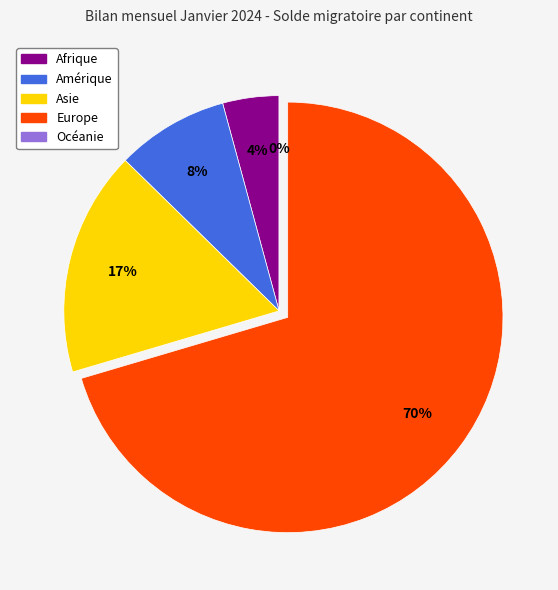

To the nearest percent, what is the combined percentage of Europe and Amérique?

79%